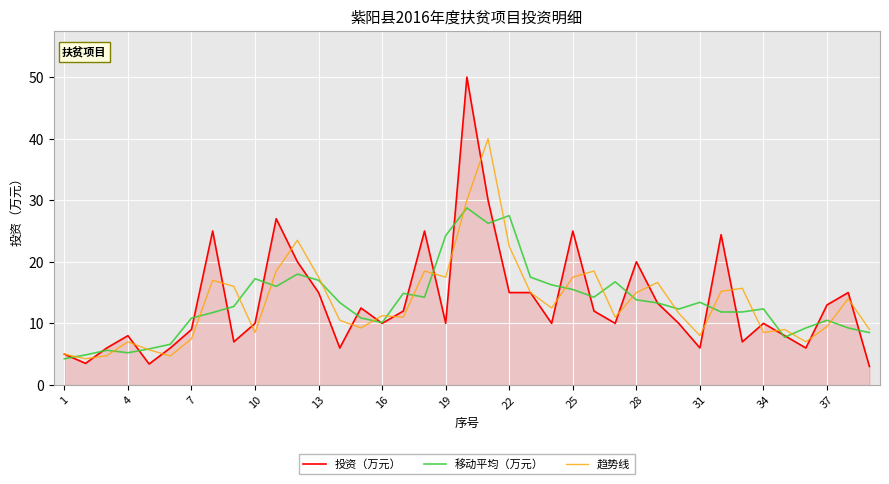

Rank the series by their average value, from lowest to highest.

移动平均（万元）, 投资（万元）, 趋势线